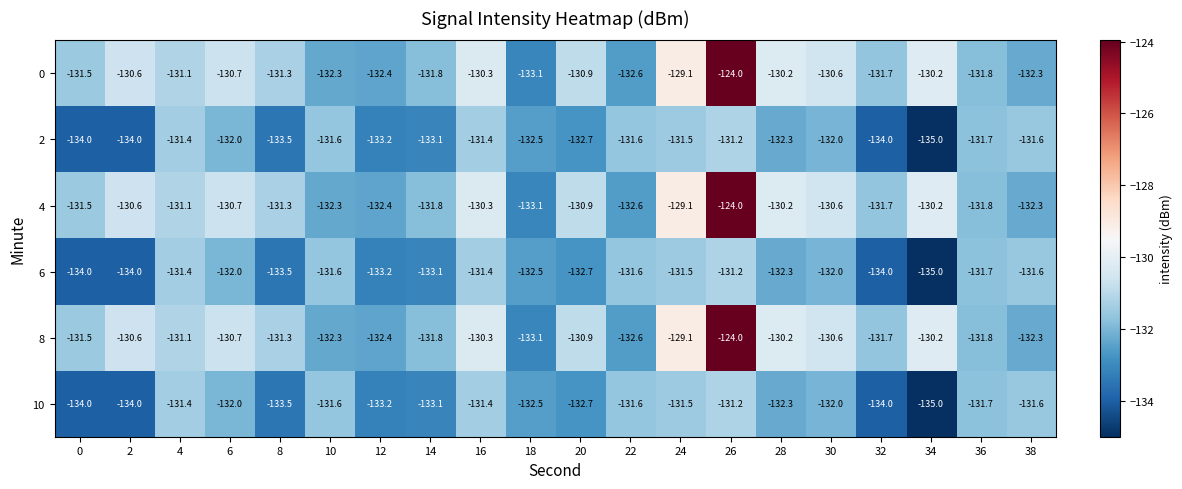

What is the difference between the highest and lowest values at 16?

1.1